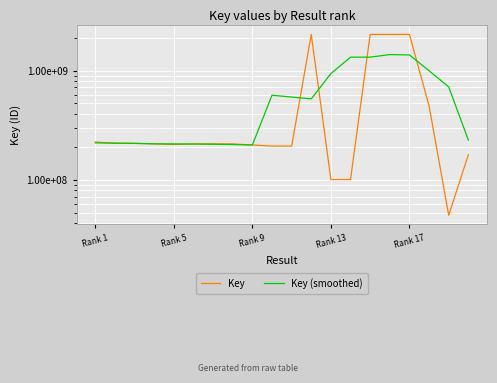

What are all the series names shown in the legend?

Key, Key (smoothed)